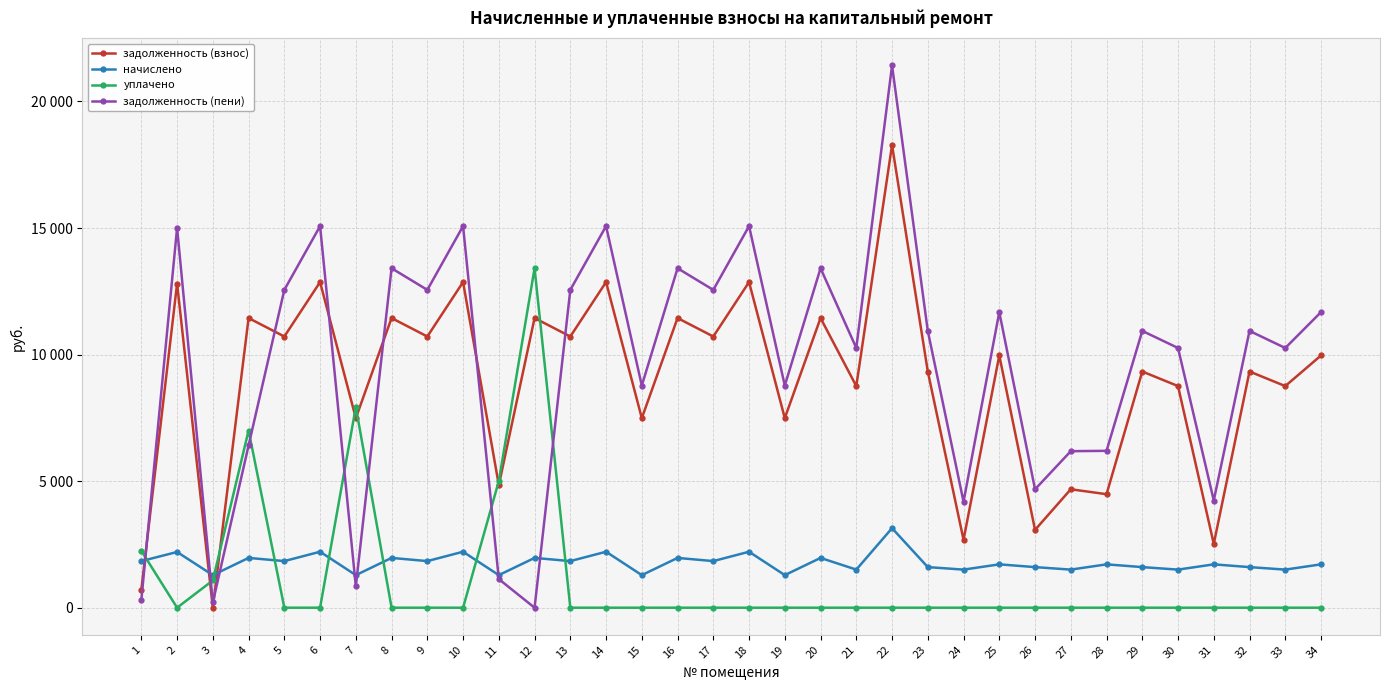

Reading left to right, extract all data points from this chart.

задолженность (взнос): 713.6	12806.4	0.6	11443.2	10713.6	12864.0	7488.0	11443.2	10713.6	12864.0	4843.2	11443.2	10713.6	12864.0	7488.0	11443.2	10713.6	12864.0	7488.0	11443.2	8755.2	18278.4	9331.2	2683.5	9964.8	3073.8	4678.6	4484.4	9331.2	8755.2	2522.3	9331.2	8755.2	9964.8
начислено: 1841.4	2201.1	1287.0	1966.8	1841.4	2211.0	1287.0	1966.8	1841.4	2211.0	1287.0	1966.8	1841.4	2211.0	1287.0	1966.8	1841.4	2211.0	1287.0	1966.8	1504.8	3141.6	1603.8	1504.8	1712.7	1603.8	1504.8	1712.7	1603.8	1504.8	1712.7	1603.8	1504.8	1712.7
уплачено: 2248.5	0.0	1077.2	7000.0	0.0	0.0	7932.6	0.0	0.0	0.0	5000.0	13410.0	0.0	0.0	0.0	0.0	0.0	0.0	0.0	0.0	0.0	0.0	0.0	0.0	0.0	0.0	0.0	0.0	0.0	0.0	0.0	0.0	0.0	0.0
задолженность (пени): 306.5	15007.5	210.4	6410.0	12555.0	15075.0	842.4	13410.0	12555.0	15075.0	1130.2	0.0	12555.0	15075.0	8775.0	13410.0	12555.0	15075.0	8775.0	13410.0	10260.0	21420.0	10935.0	4188.3	11677.5	4677.6	6183.4	6197.1	10935.0	10260.0	4235.0	10935.0	10260.0	11677.5